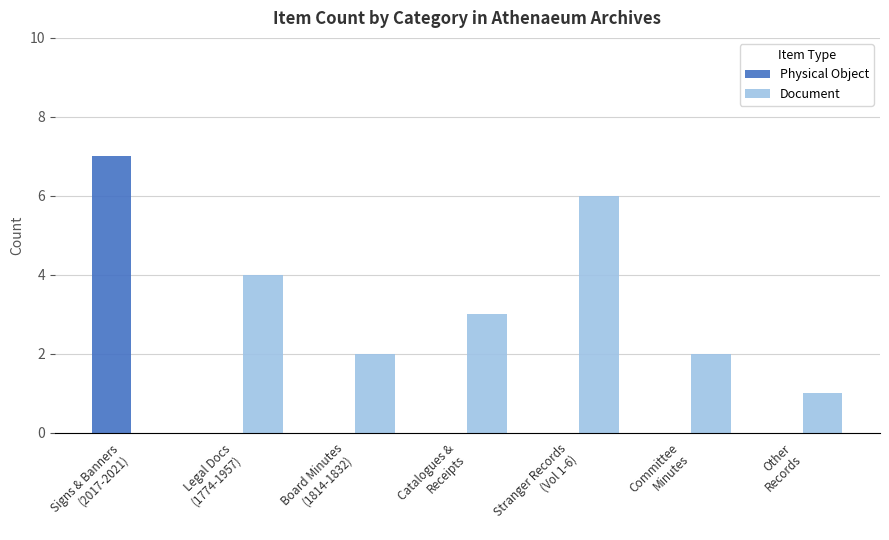

What are all the series names shown in the legend?

Physical Object, Document